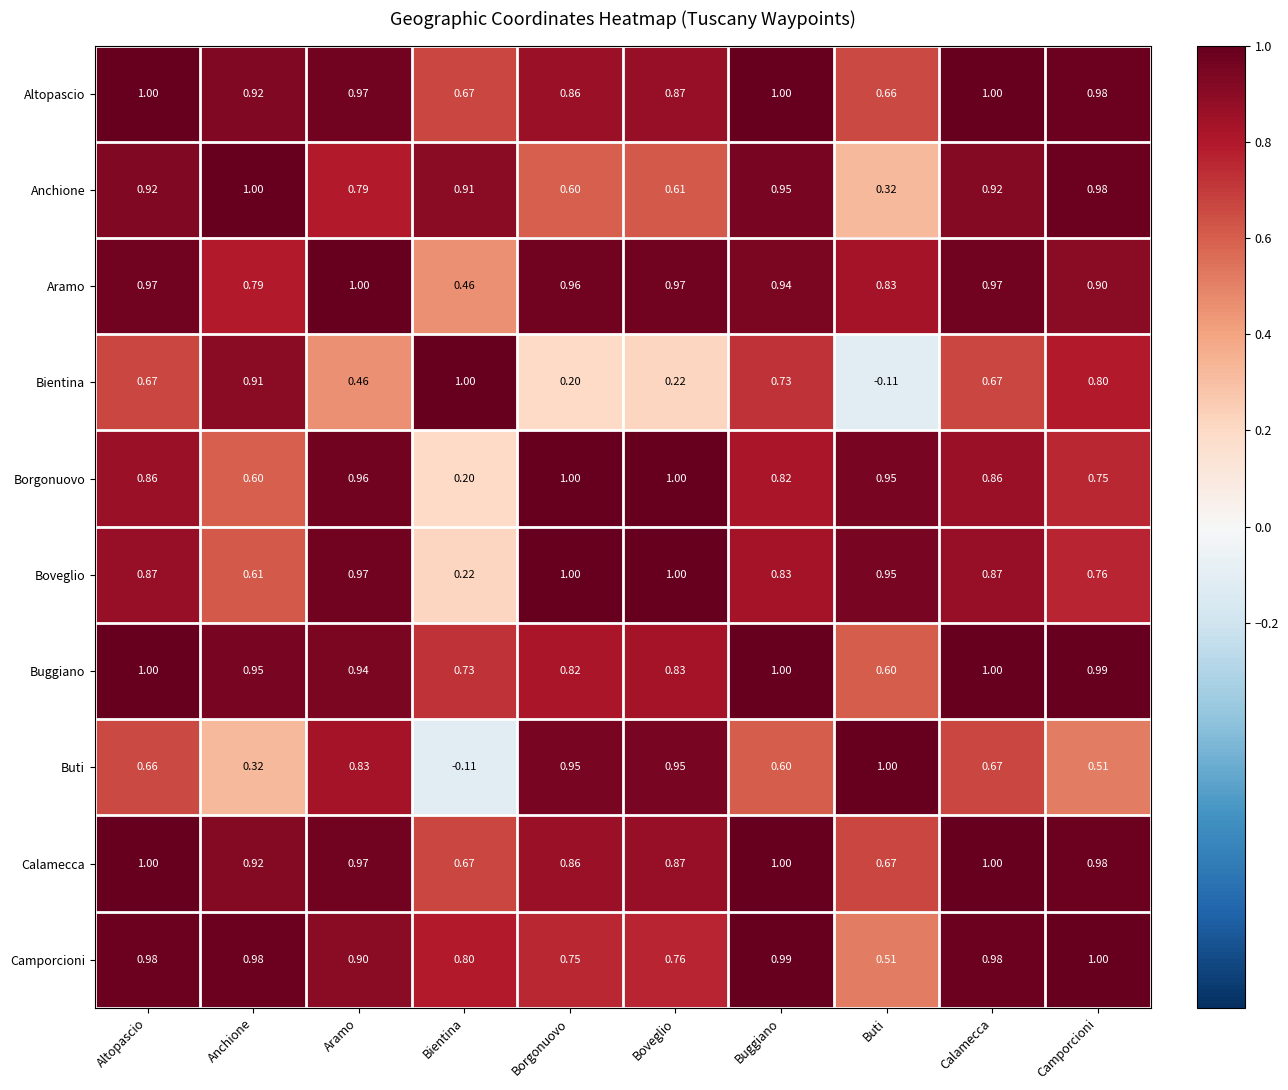

Which series changed the most between Anchione and Borgonuovo?

Bientina